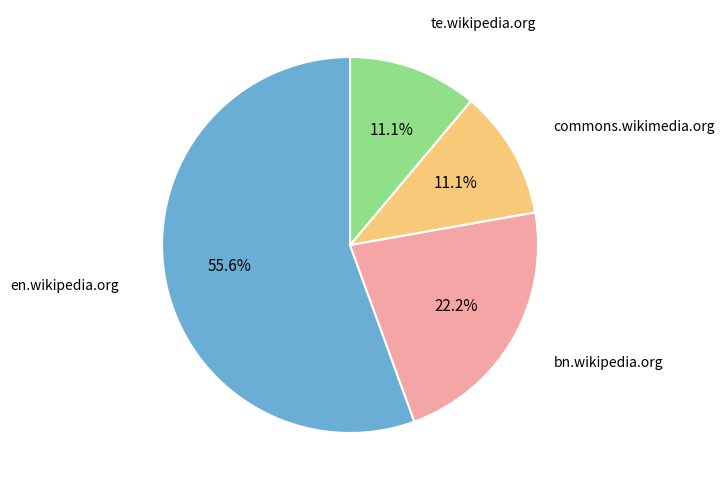

Is there a majority slice in this chart?

Yes